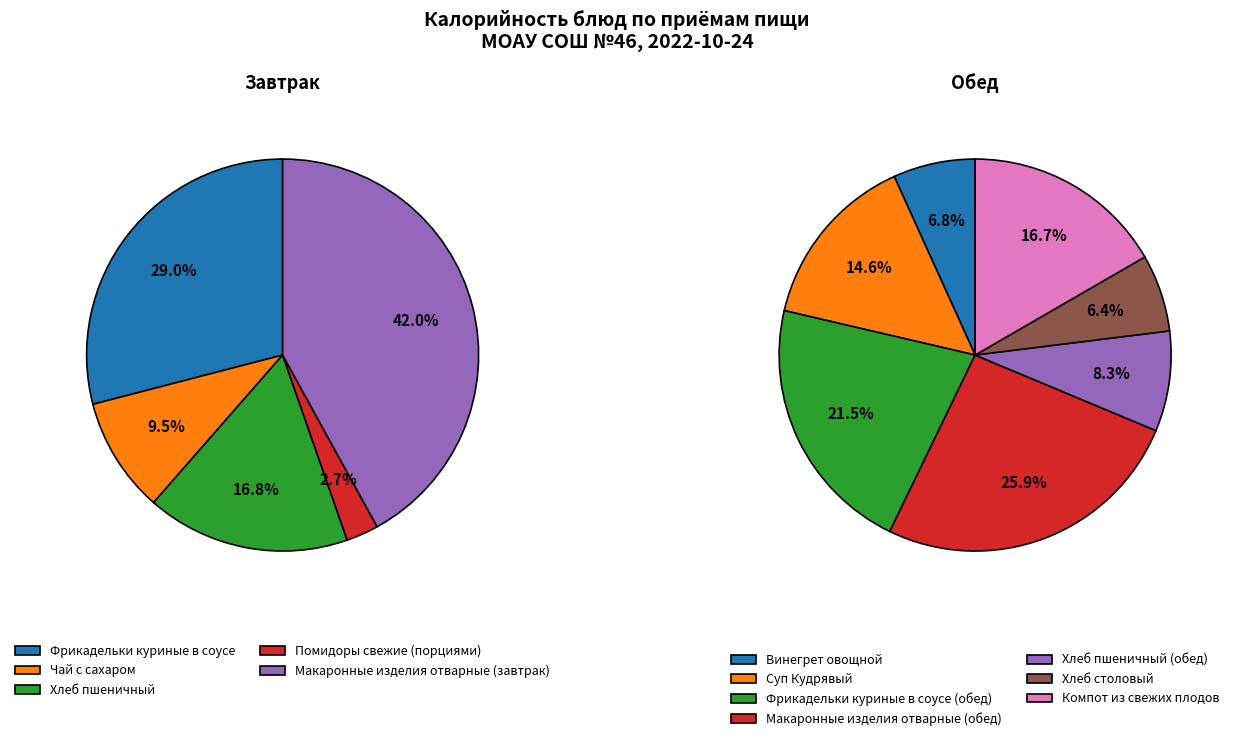

Which category has the biggest portion of the pie?

Макаронные изделия отварные (завтрак)